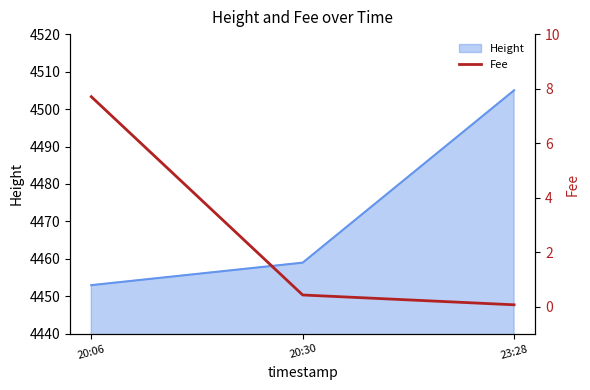

At which label is the value closest to 3?

20:30